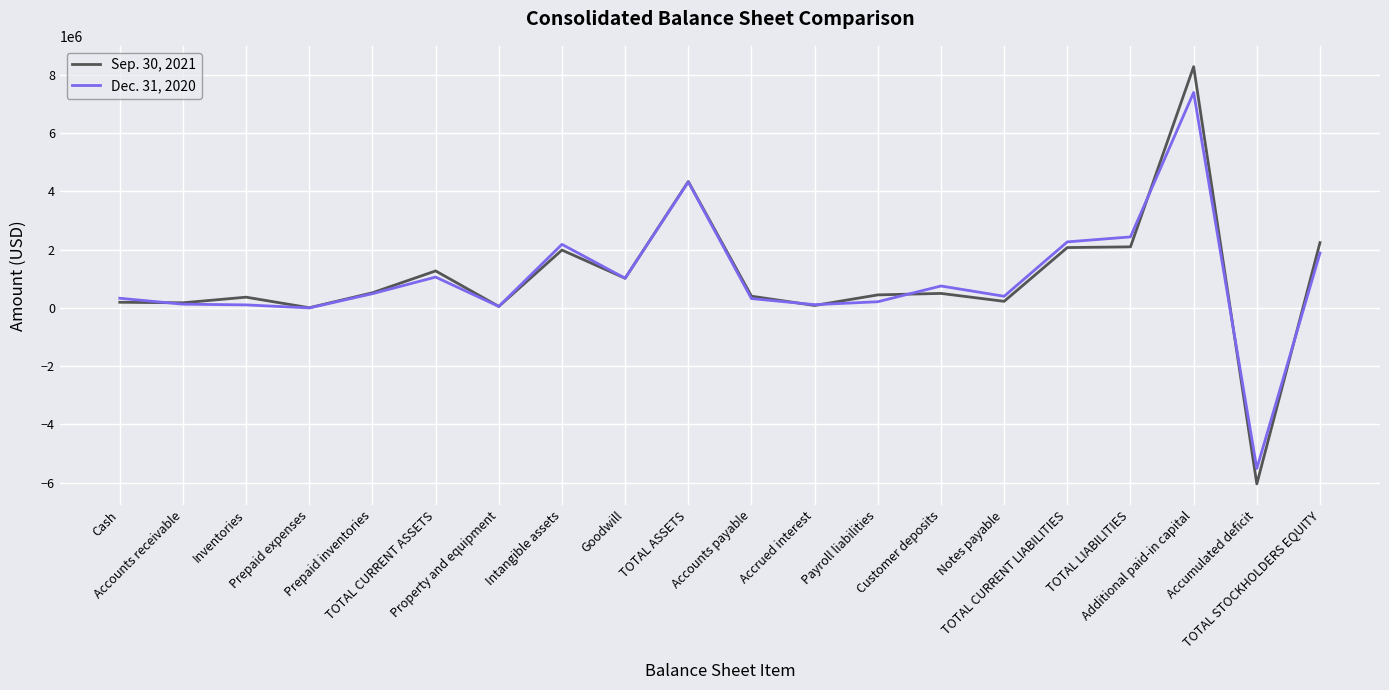

What is the maximum value for Sep. 30, 2021?

8285076